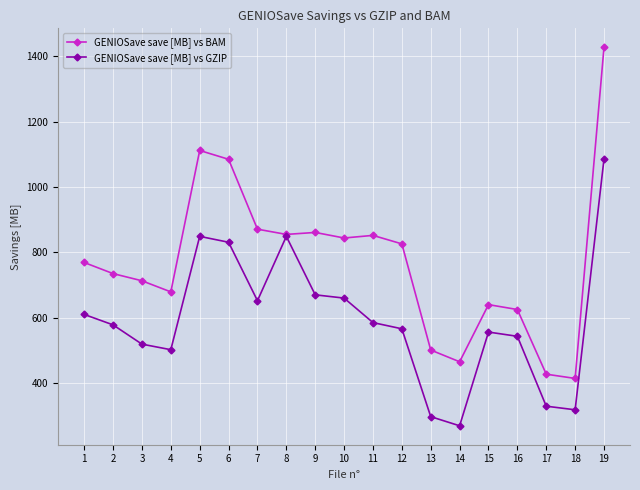

Rank the series by their average value, from highest to lowest.

GENIOSave save [MB] vs BAM, GENIOSave save [MB] vs GZIP